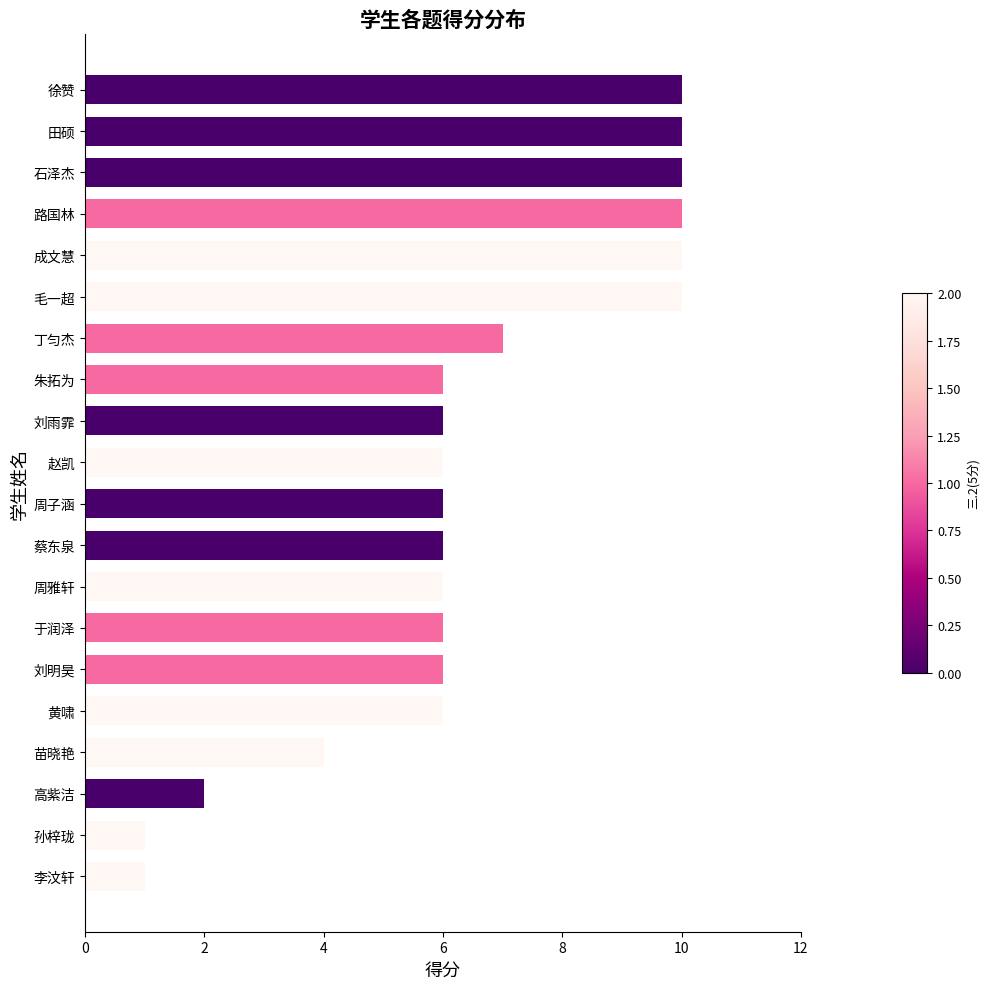

How many series are shown in this chart?

1